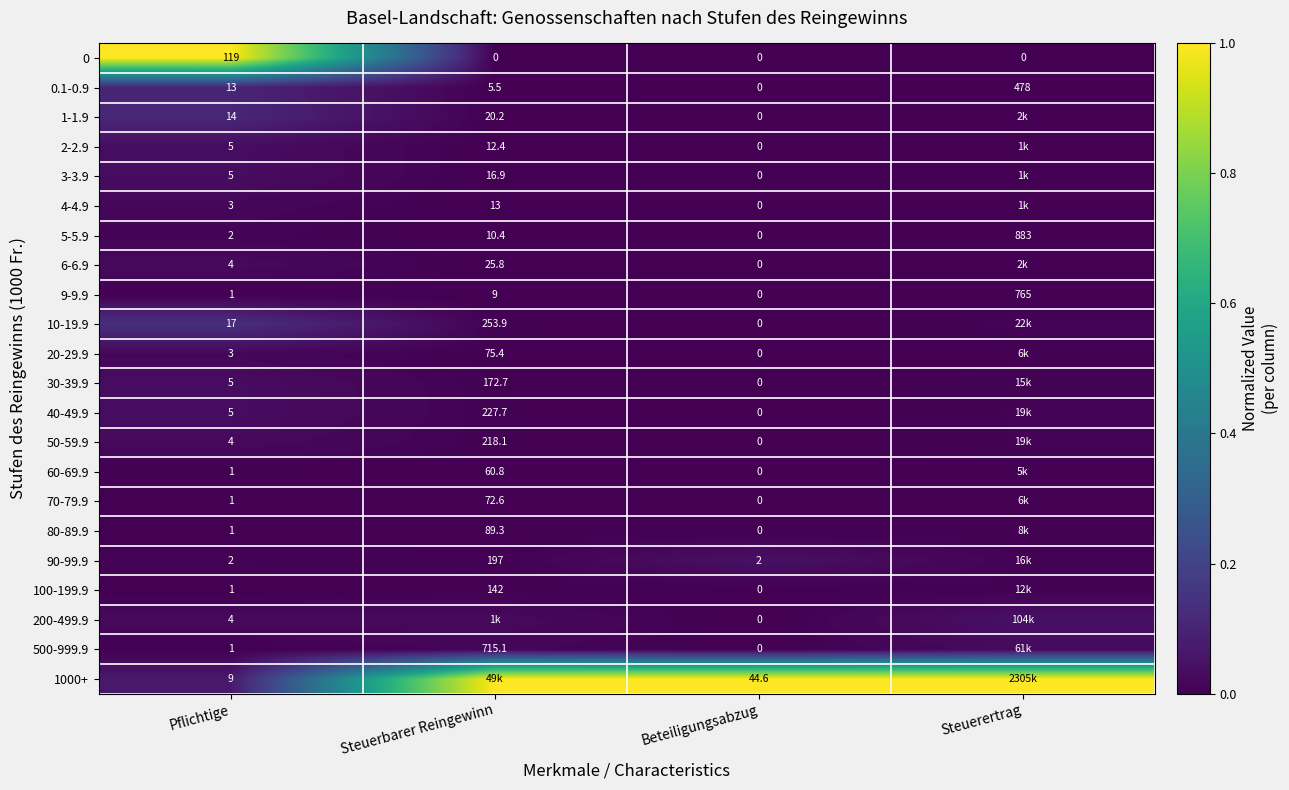

How many values in 9-9.9 are above zero?

3